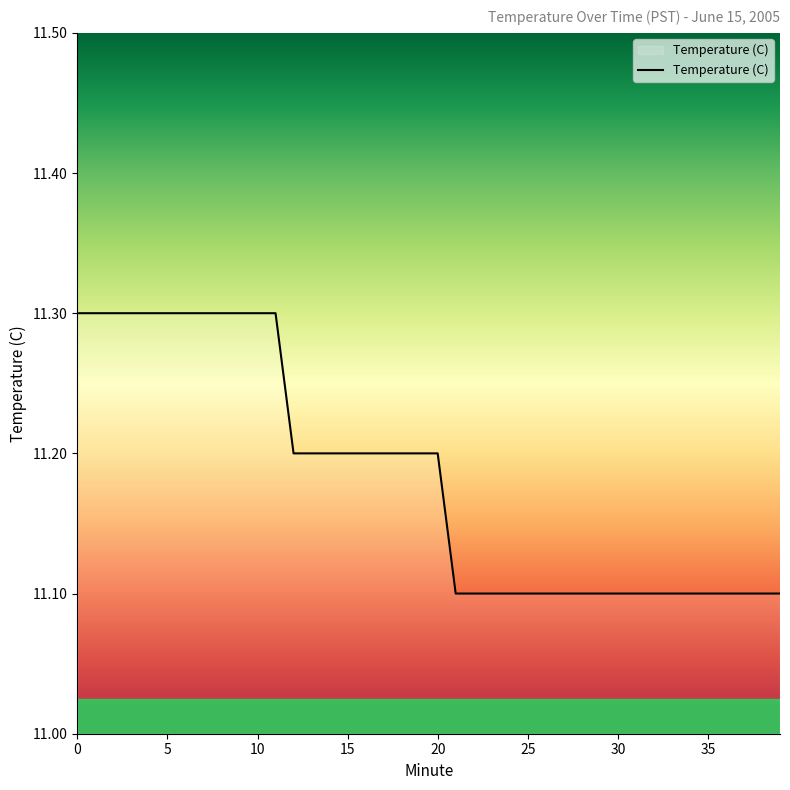

What is the smallest value displayed?

11.1